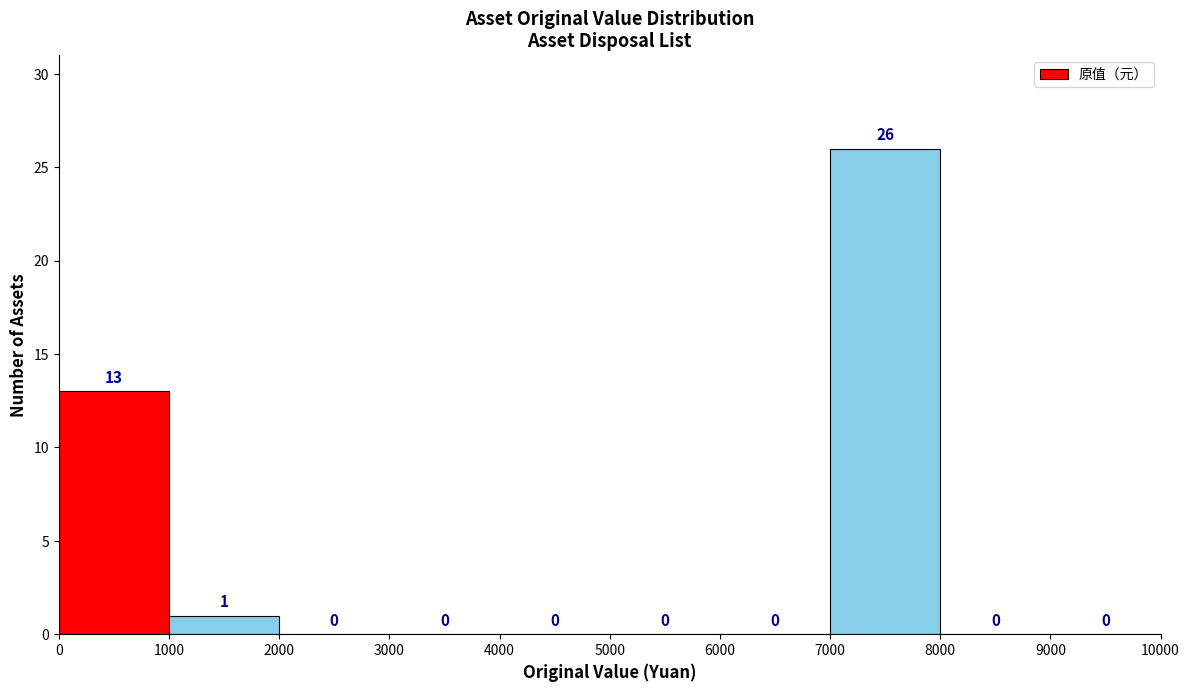

Reading left to right, list every bar in this chart as the range it spans on the x-axis followed by its height.

0 to 1000: 13
1000 to 2000: 1
2000 to 3000: 0
3000 to 4000: 0
4000 to 5000: 0
5000 to 6000: 0
6000 to 7000: 0
7000 to 8000: 26
8000 to 9000: 0
9000 to 10000: 0